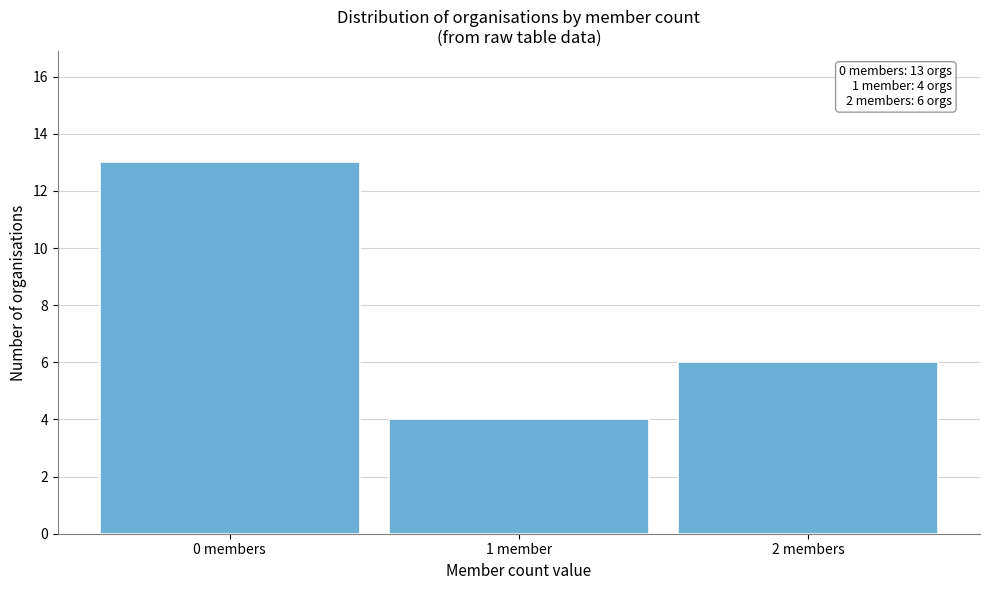

Reading left to right, what are all the values shown in this chart?

0 members=13	1 member=4	2 members=6